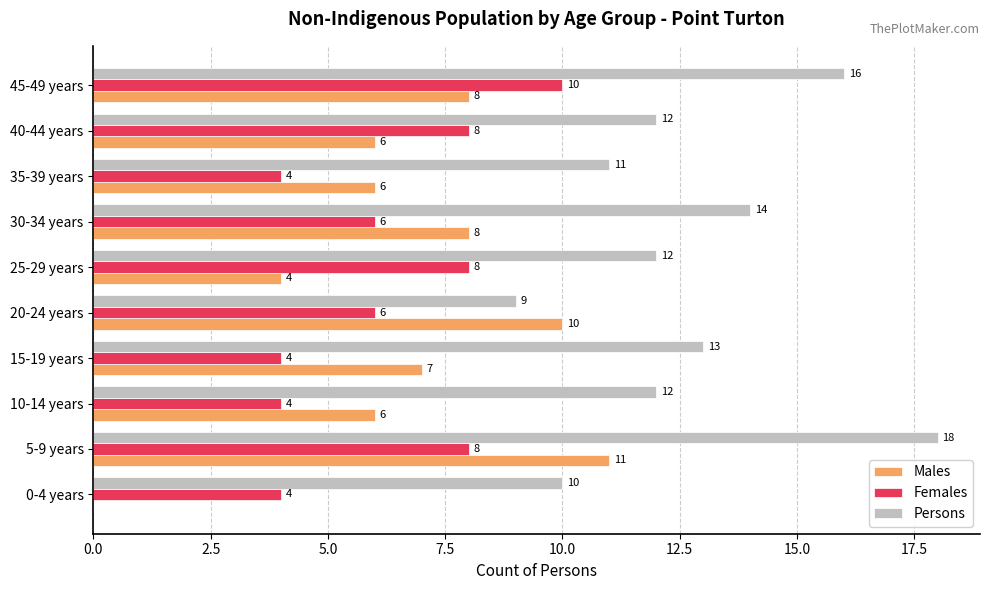

At which category is the sum across all series the highest?

5-9 years